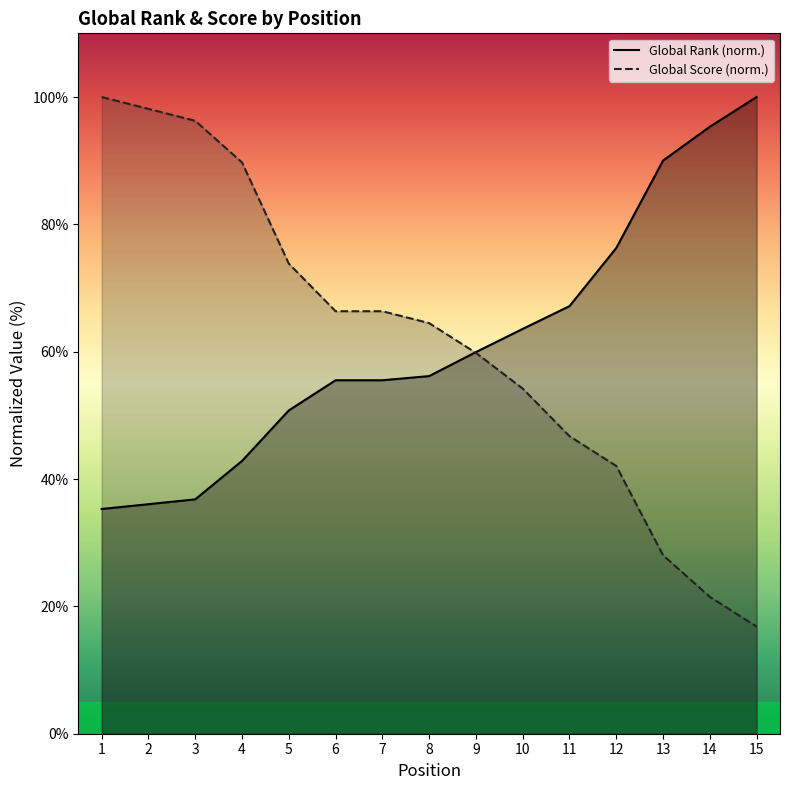

What is the difference between the maximum and minimum values in the Global Score series?

83.2